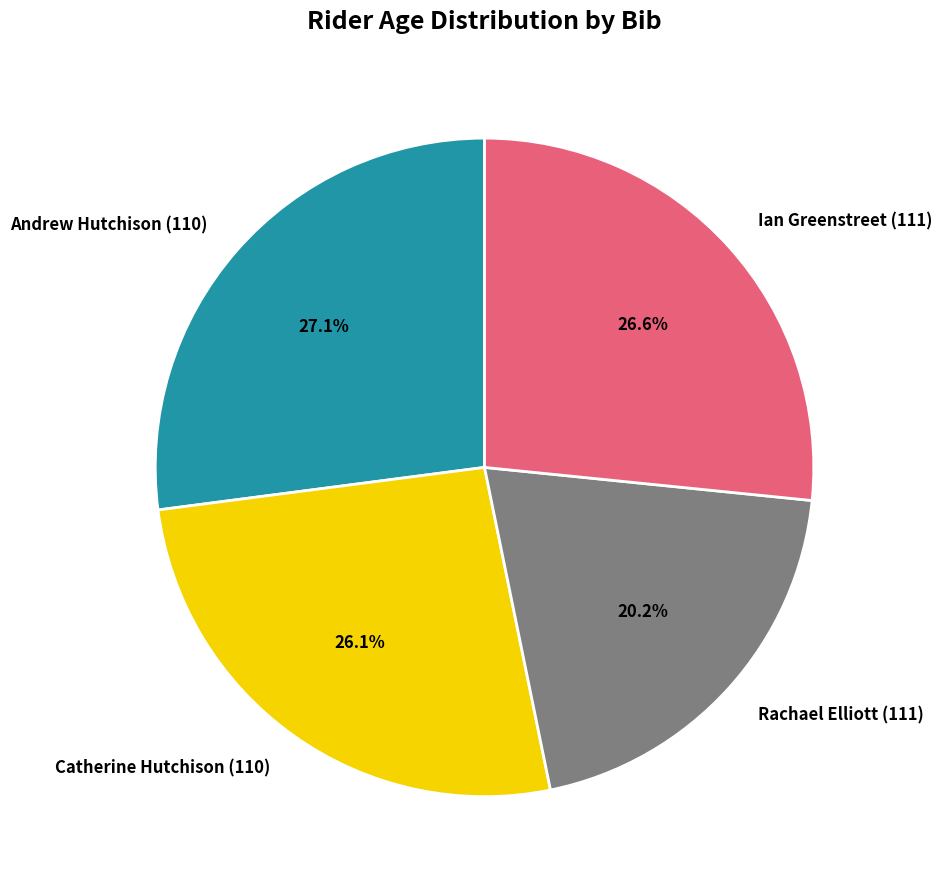

To the nearest percent, what is the difference between the Andrew Hutchison (110) and Catherine Hutchison (110) slice percentages?

1%